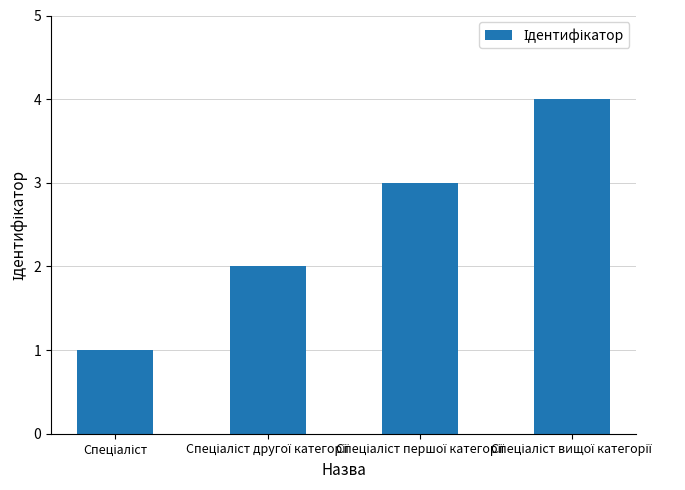

What is the difference between the maximum and minimum values?

3